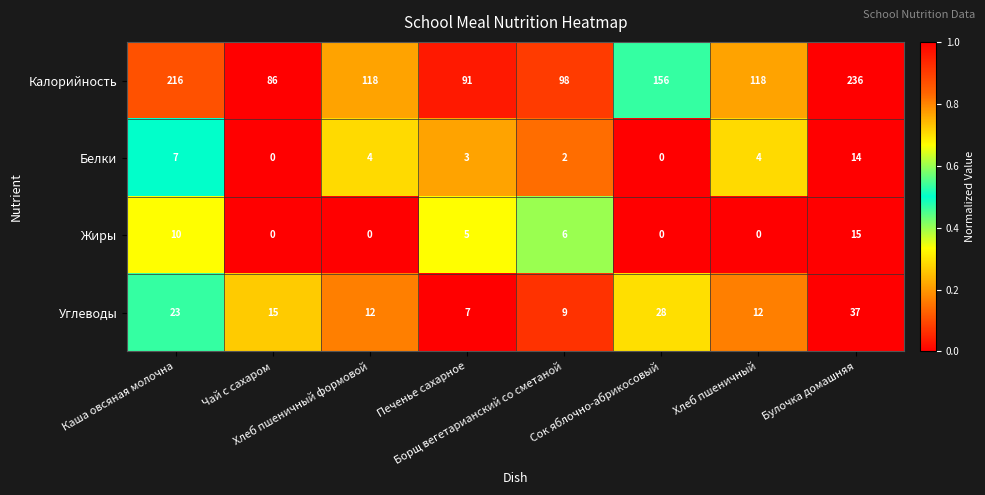

What is the maximum value shown in the chart?

236